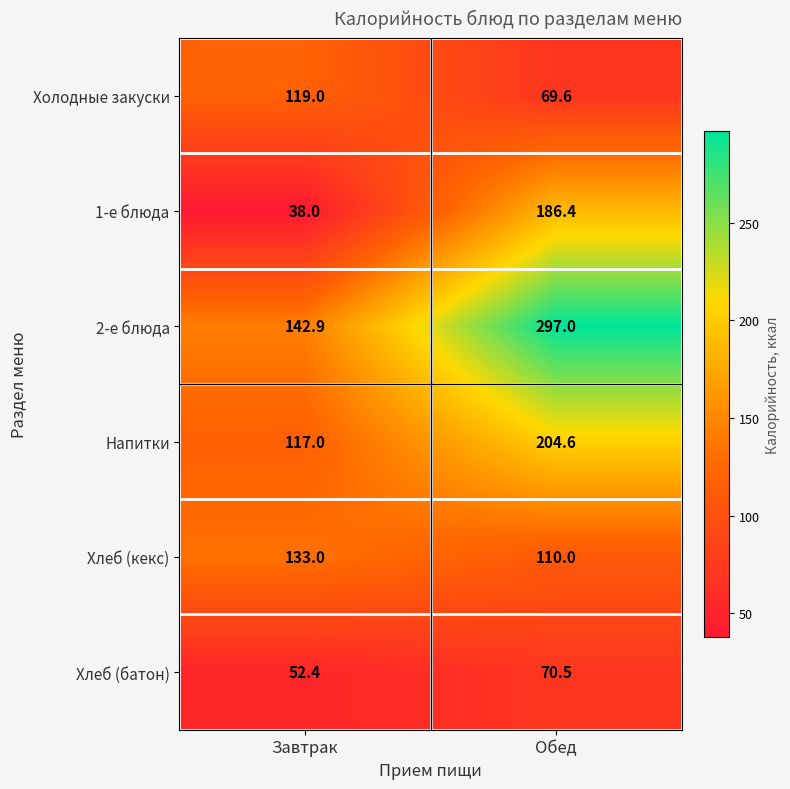

Reading left to right, list all the values displayed in this chart.

Холодные закуски: 119.0	69.6
1-е блюда: 38.0	186.4
2-е блюда: 142.9	297.0
Напитки: 117.0	204.6
Хлеб (кекс): 133.0	110.0
Хлеб (батон): 52.4	70.5